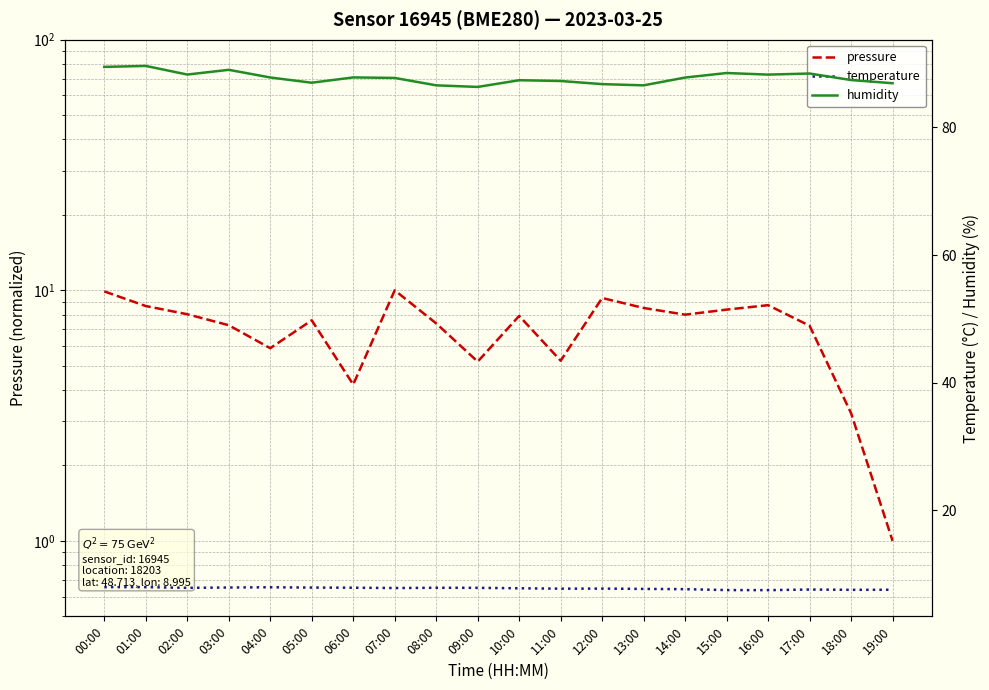

Rank the series by their maximum value, from lowest to highest.

temperature, pressure, humidity